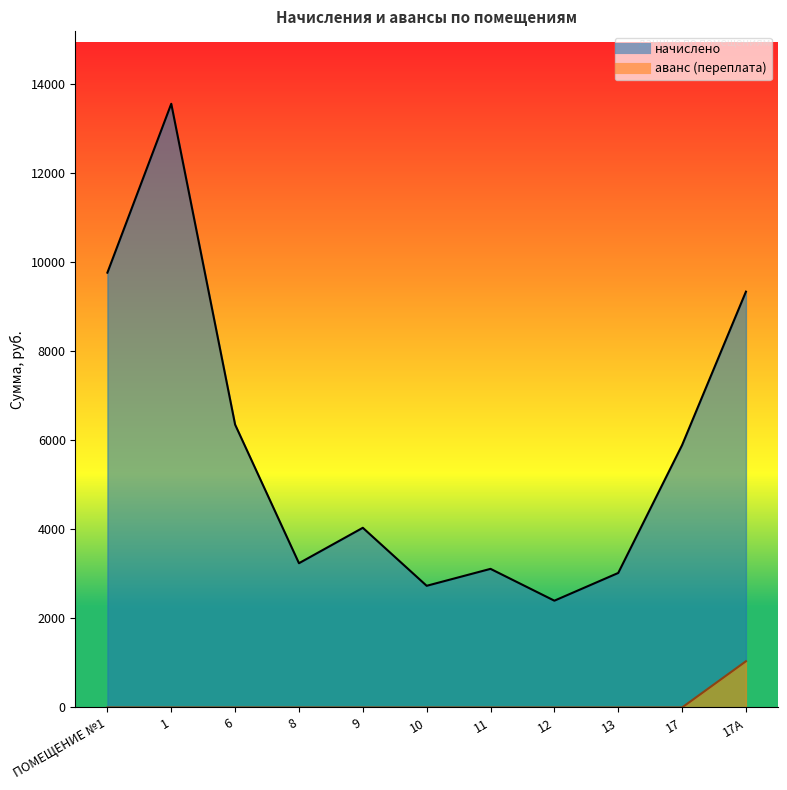

How many interior local valleys does the начислено series have?

3